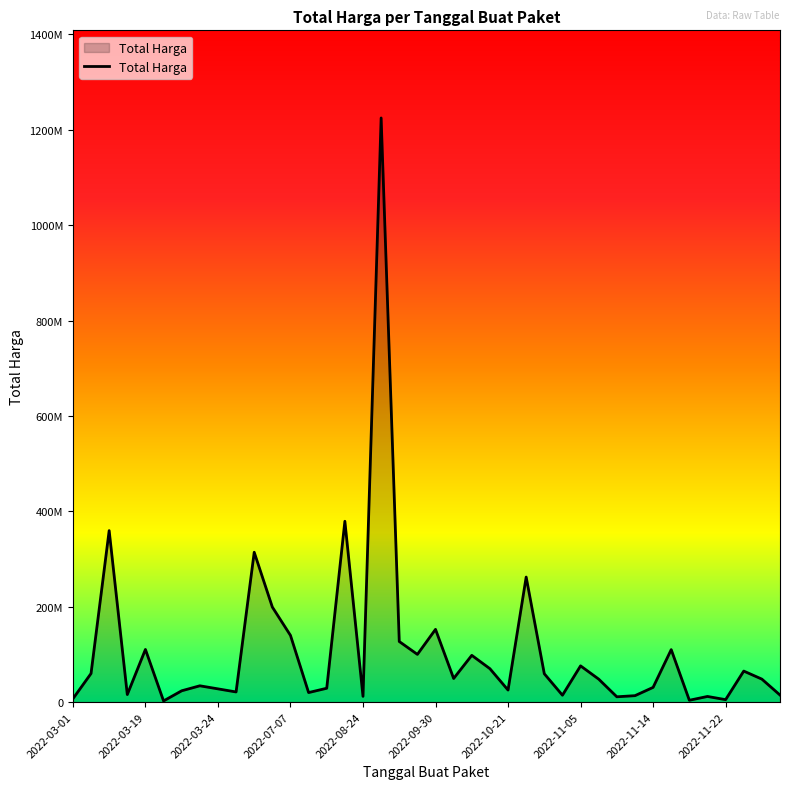

Does the chart have visible grid lines?

No